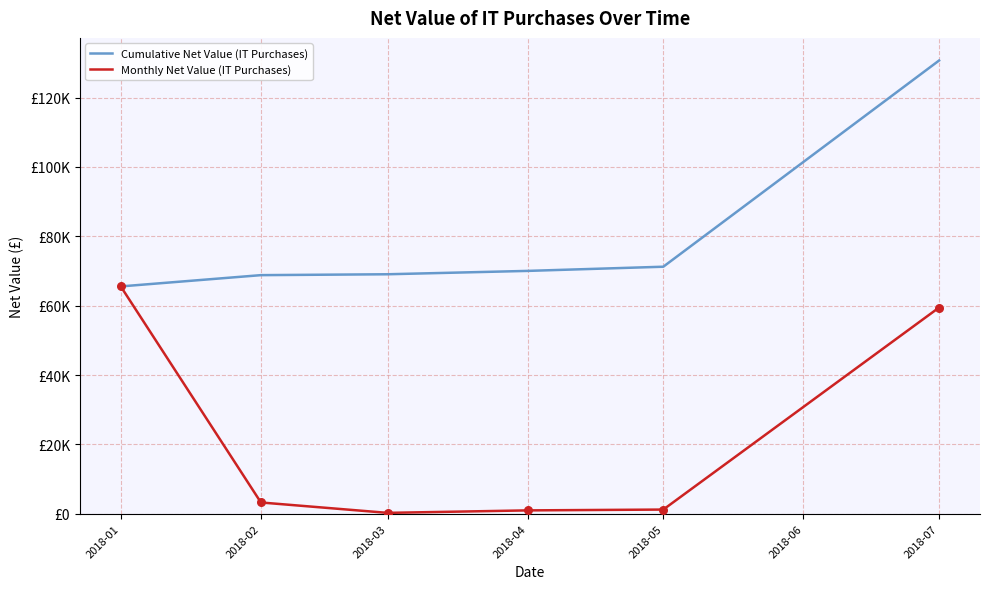

At which category is the sum across all series the highest?

2018-07